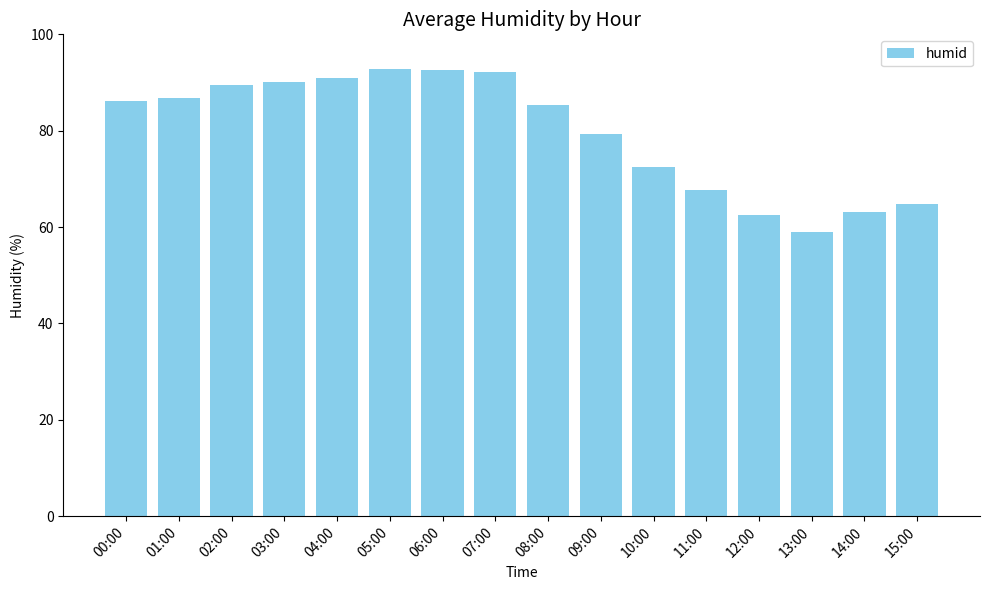

Are the bars grouped side by side (vs. stacked)?

No